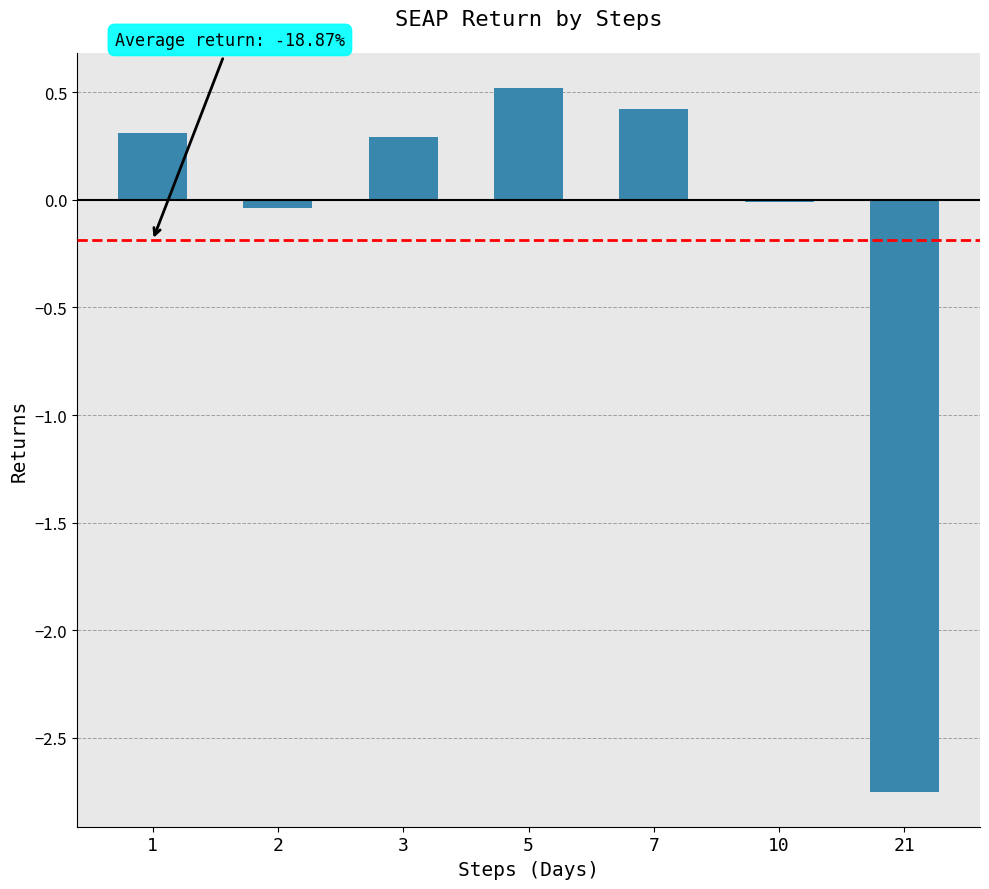

The chart shows a value of 0.2 at 5. True or false?

False